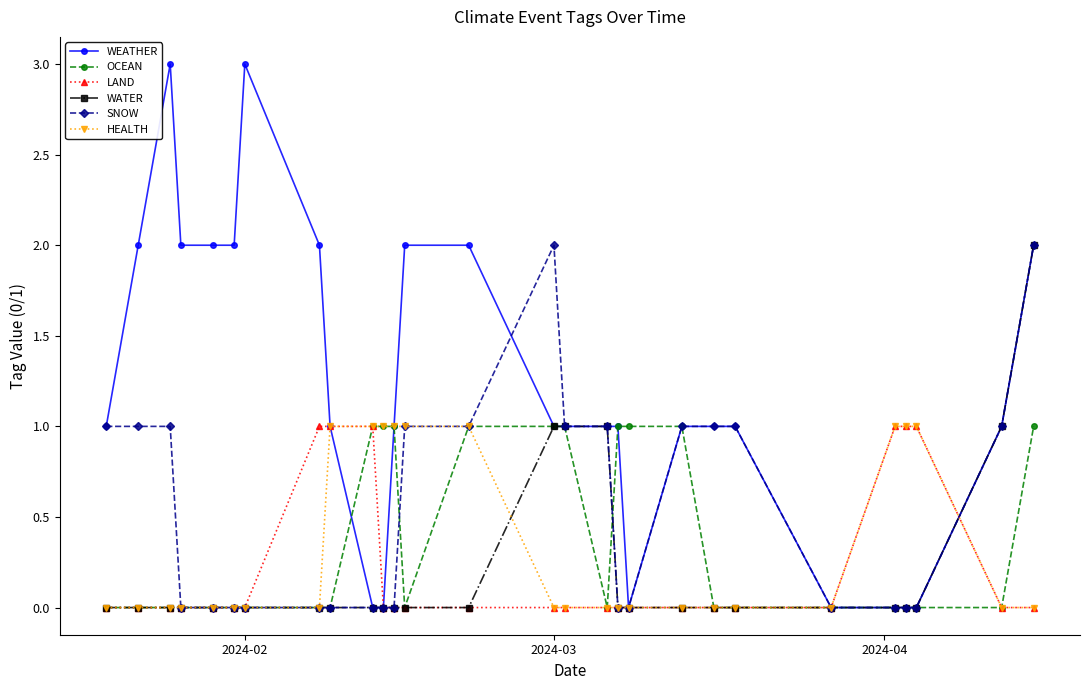

What is the value of the SNOW point at the 27th from the left?

1